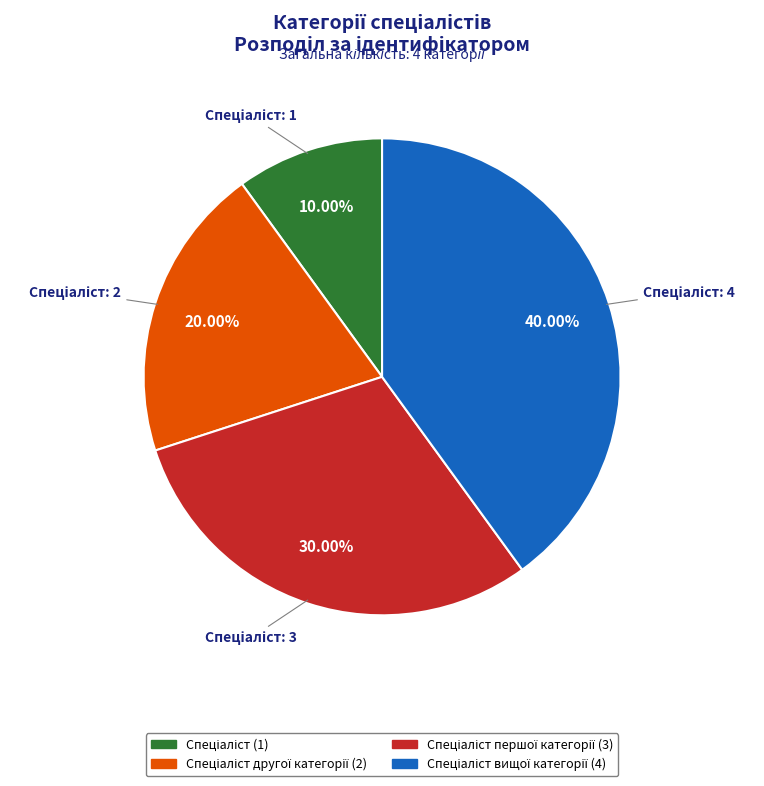

Is there any slice that represents more than half of the pie?

No